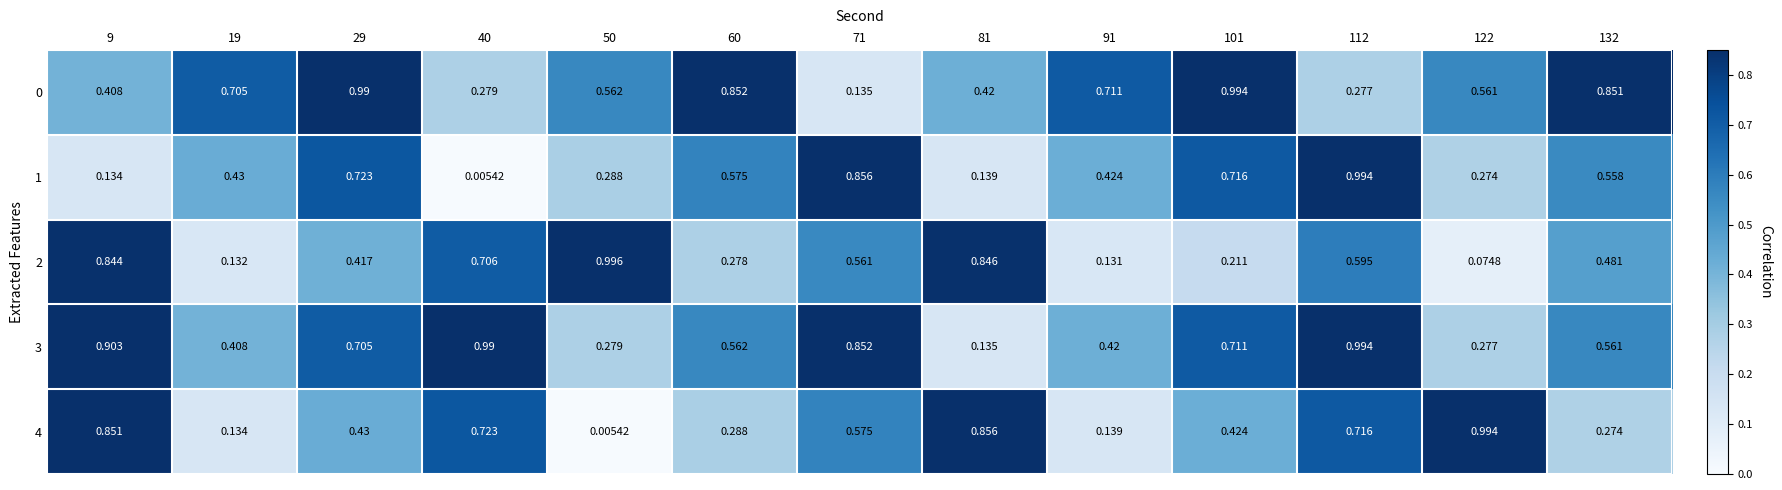

Is the value of 3 at 132 greater than the value of 4 at 60?

Yes